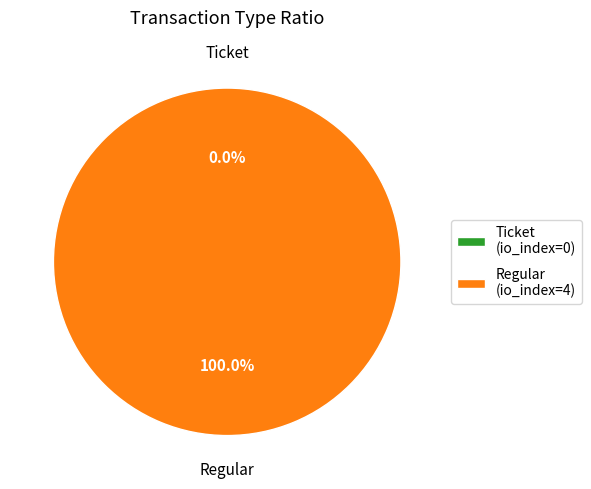

Which has a higher value, Ticket or Regular?

Regular